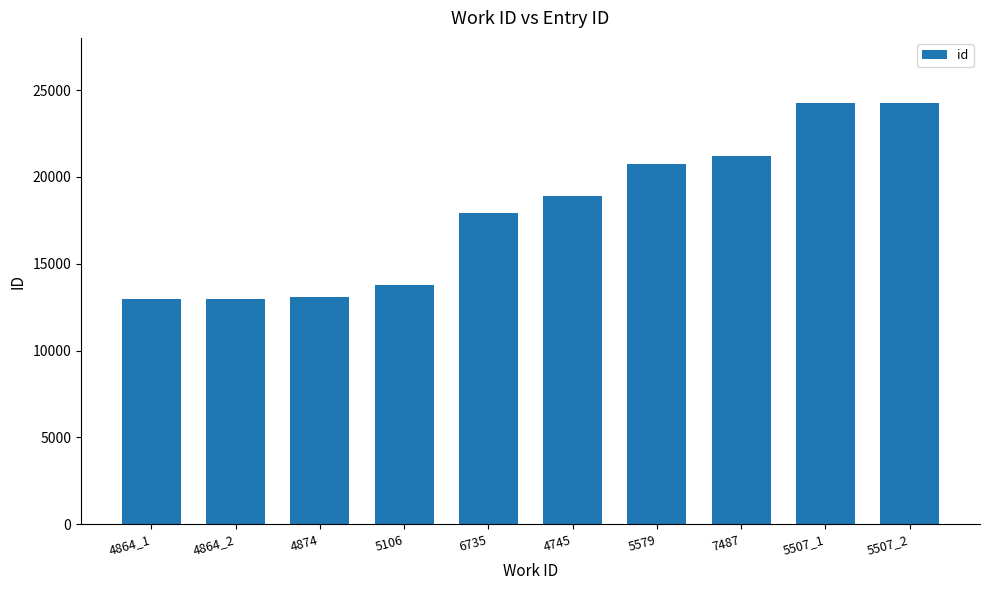

What is the label of the 5th bar from the right?

4745